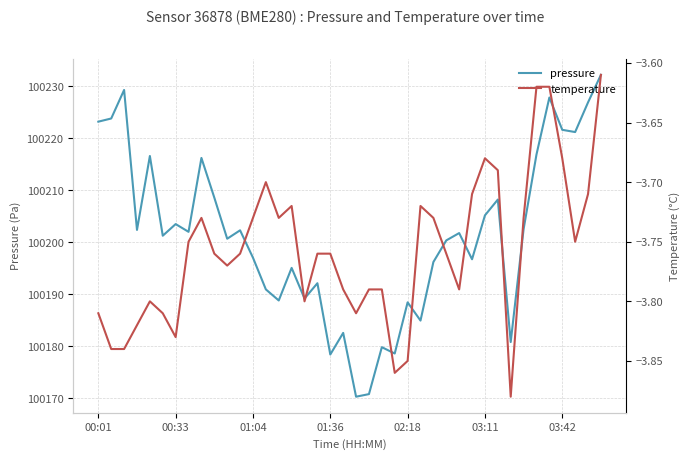

What is the sum of the temperature values at 10 and 31?

-7.5